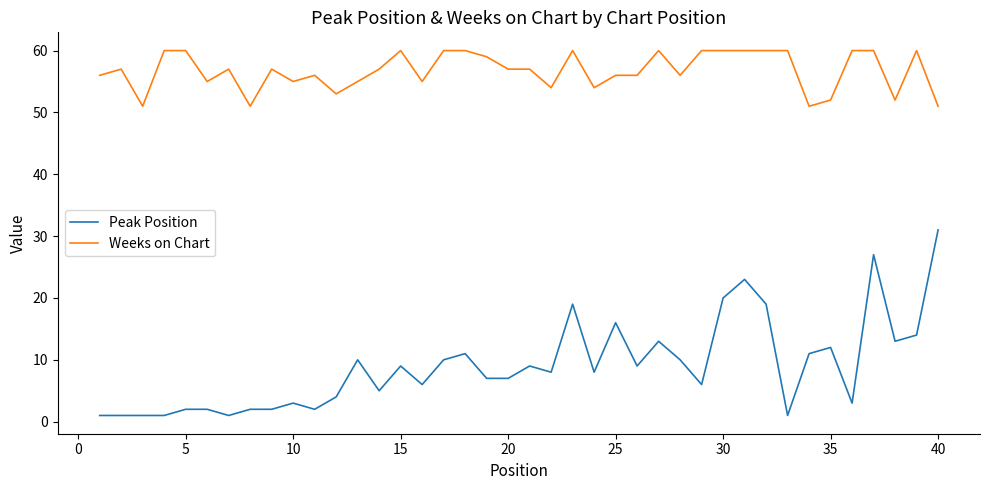

True or false: Weeks on Chart and Peak Position intersect in this chart.

False